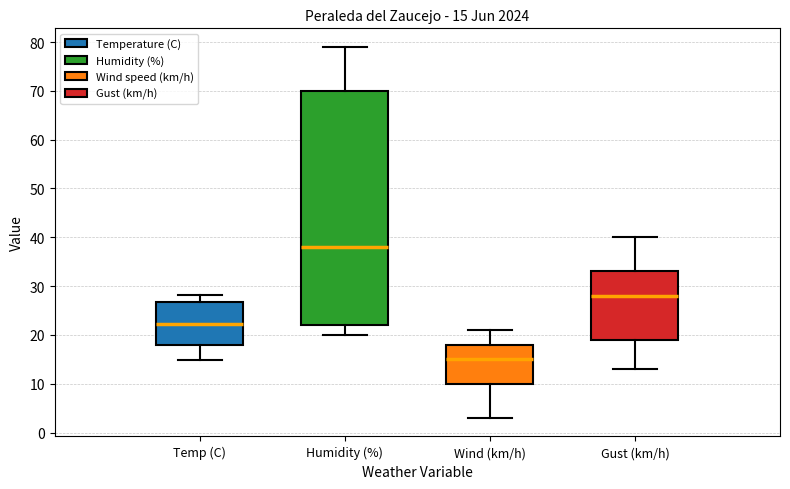

Which box's median line is the highest?

Humidity (%)